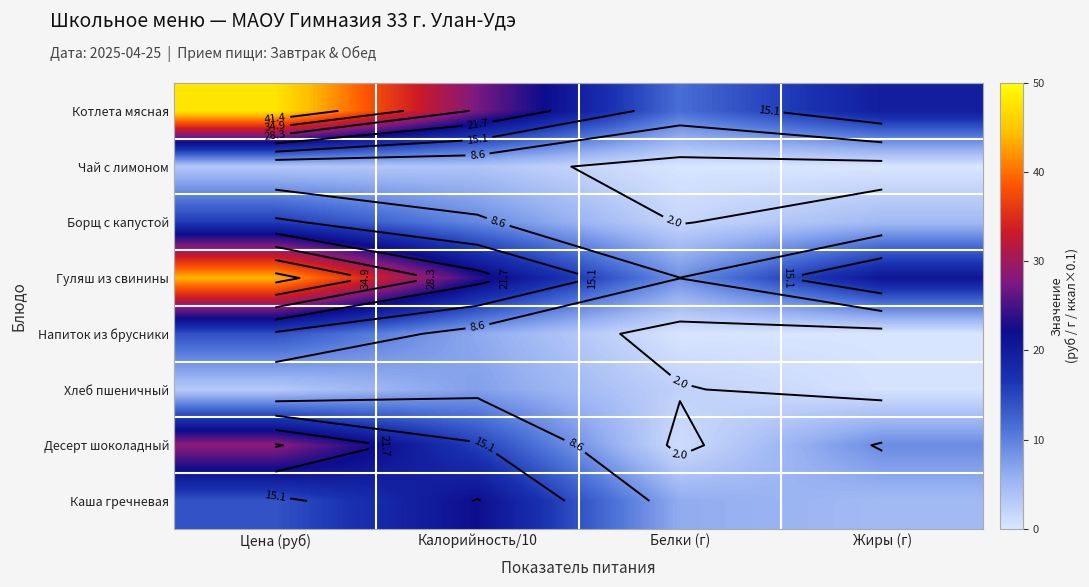

Which series has the largest range (max minus min)?

Котлета мясная